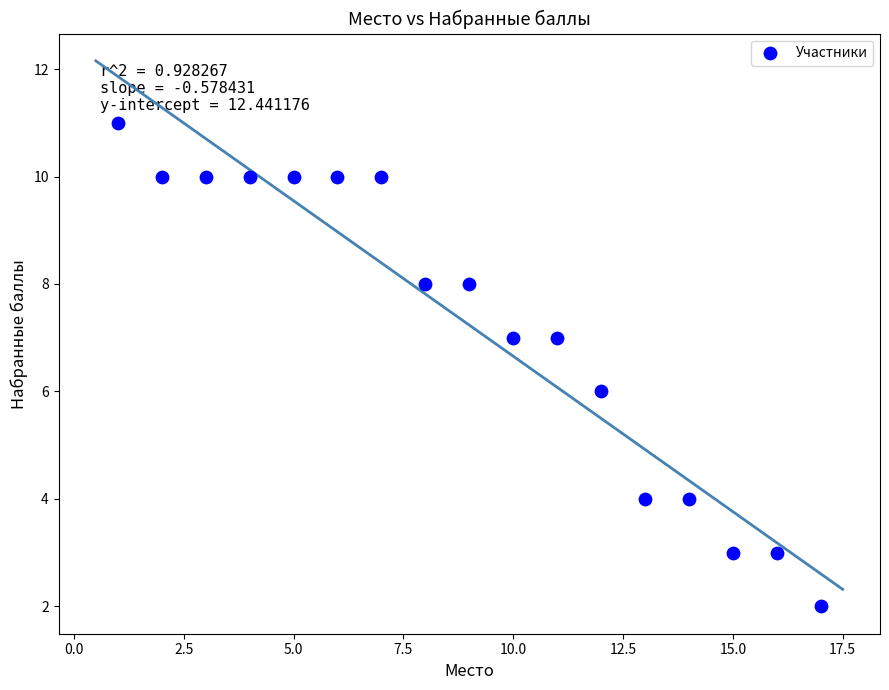

What is the range of X values (max minus min)?

16